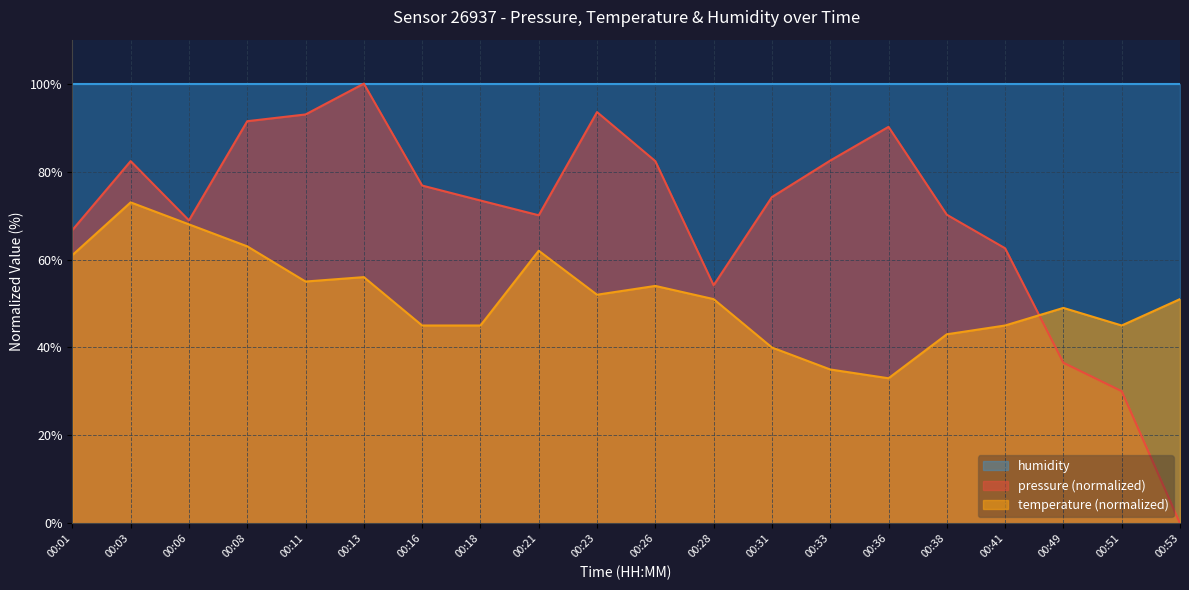

How many times do pressure and temperature cross each other?

1